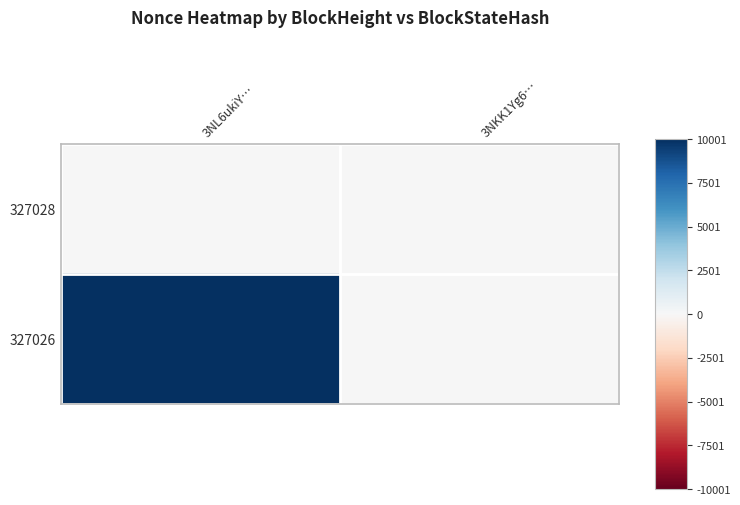

Reading left to right, transcribe all the data shown in this chart.

327028: 3NL6ukiY…=0	3NKK1Yg6…=0
327026: 3NL6ukiY…=1	3NKK1Yg6…=0